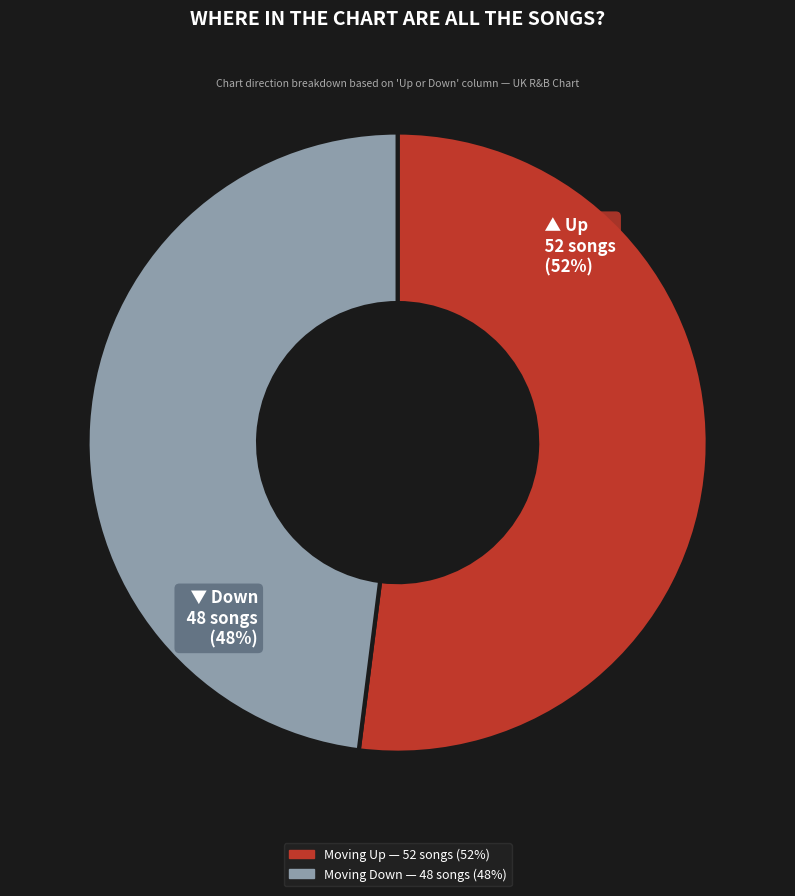

Count the number of slices in the pie.

2